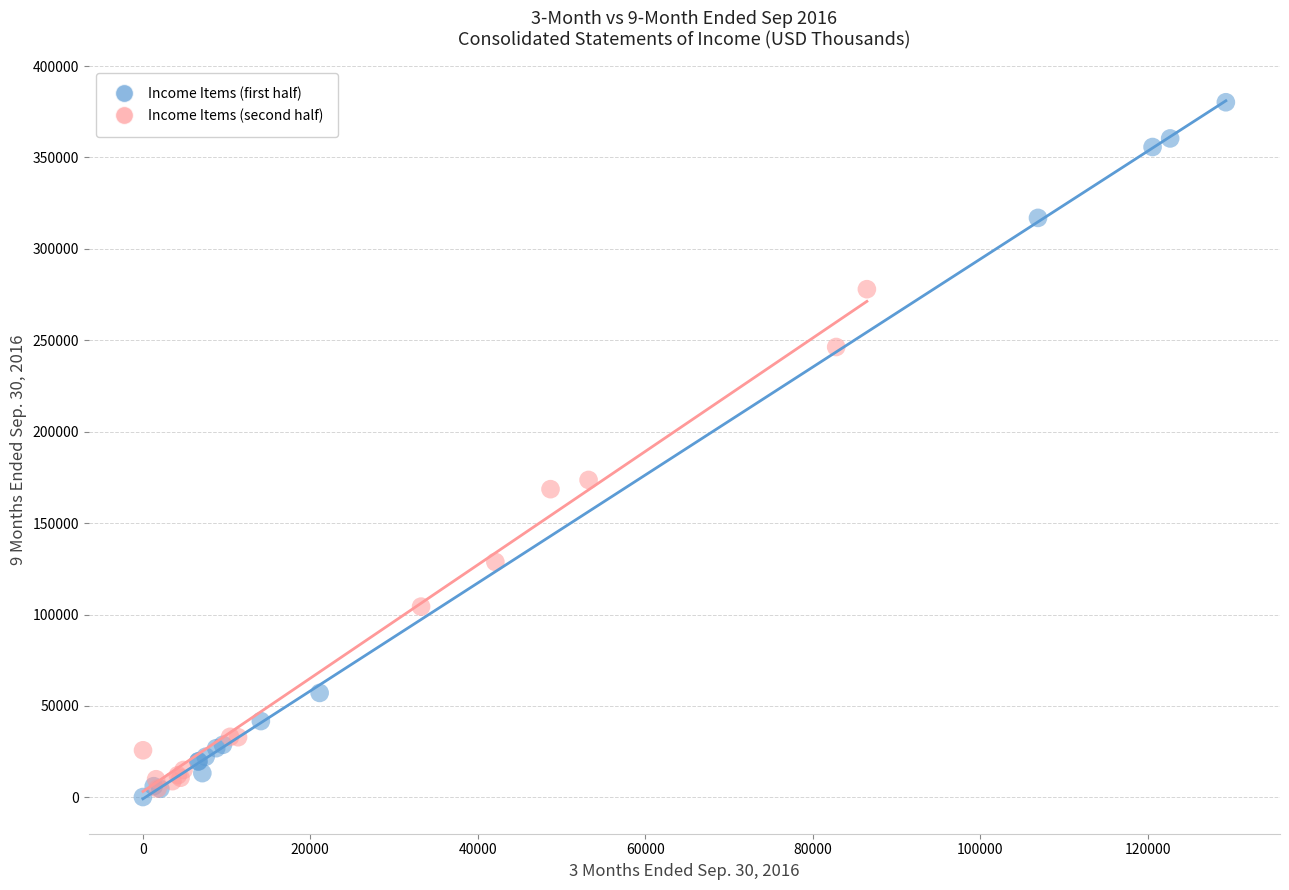

Which series has the largest Y range (max minus min)?

Income Items (first half)